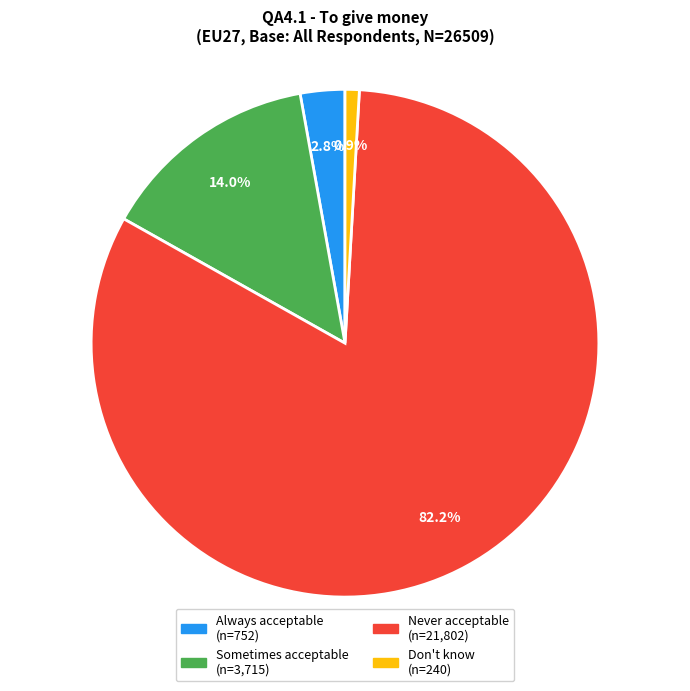

Which category has the biggest portion of the pie?

Never acceptable